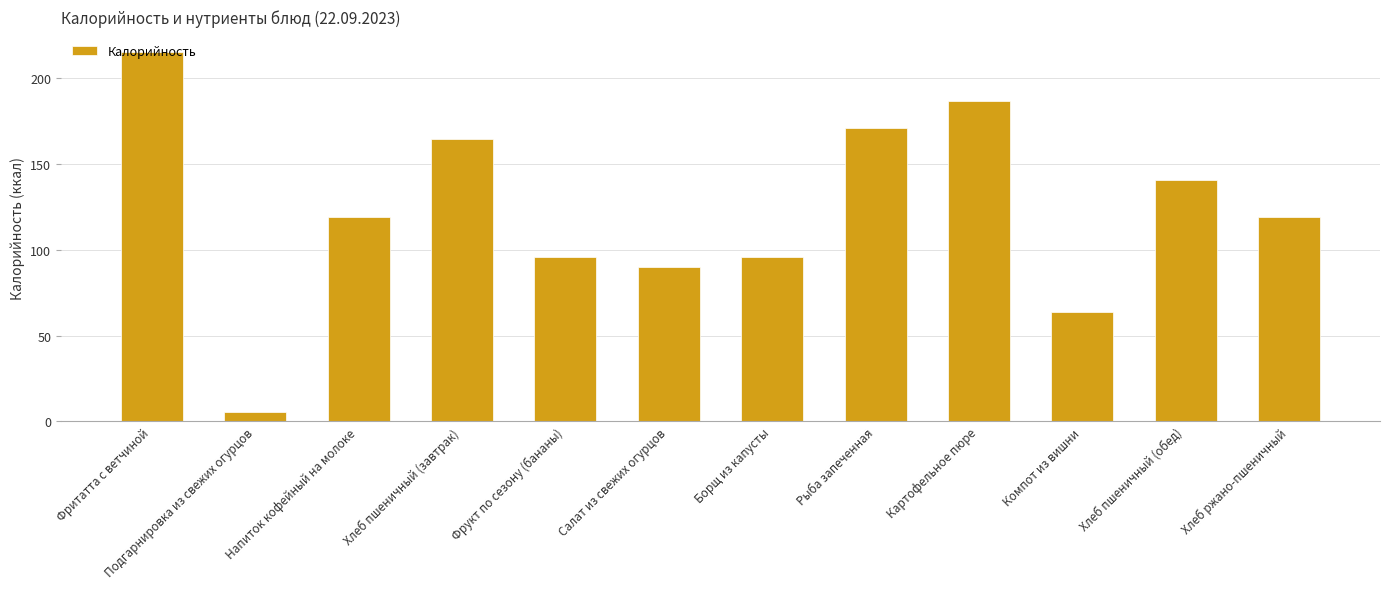

Which label corresponds to the smallest value in the chart?

Подгарнировка из свежих огурцов